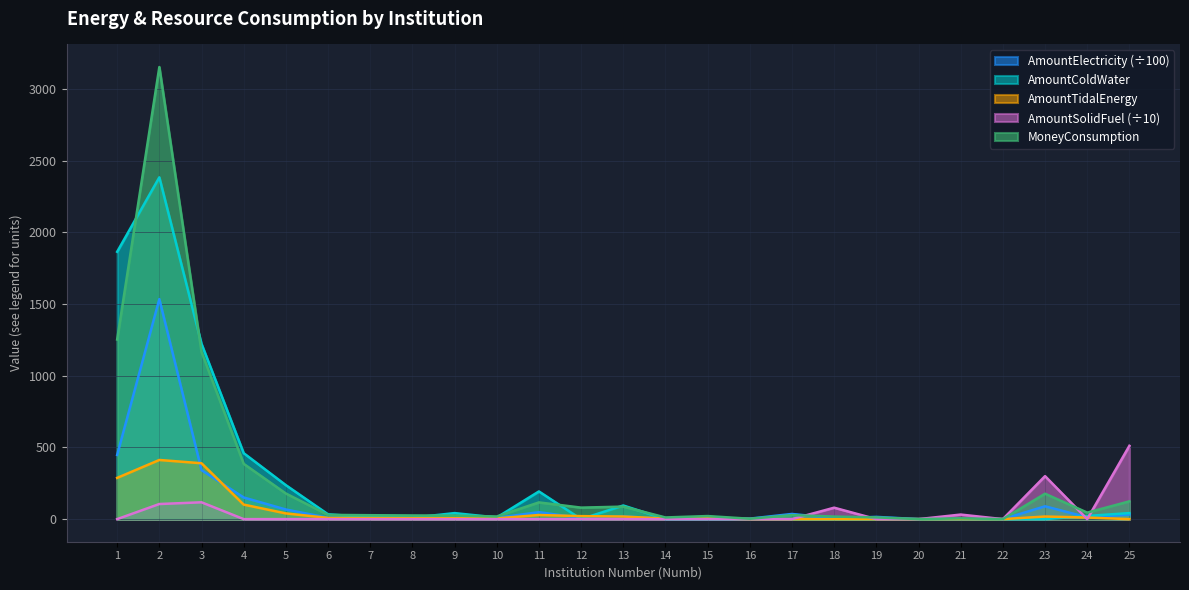

Which category has the highest value in the AmountSolidFuel series?

25